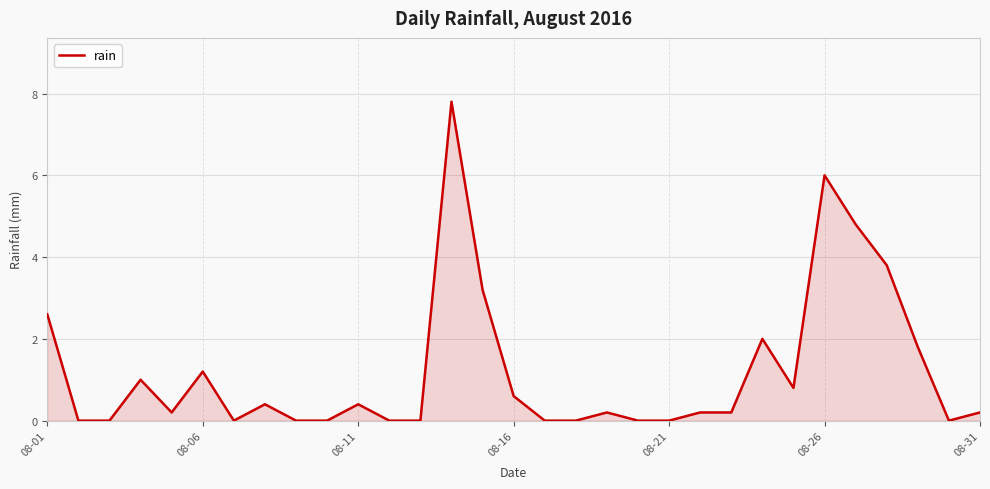

What is the difference between the maximum and minimum values?

7.8